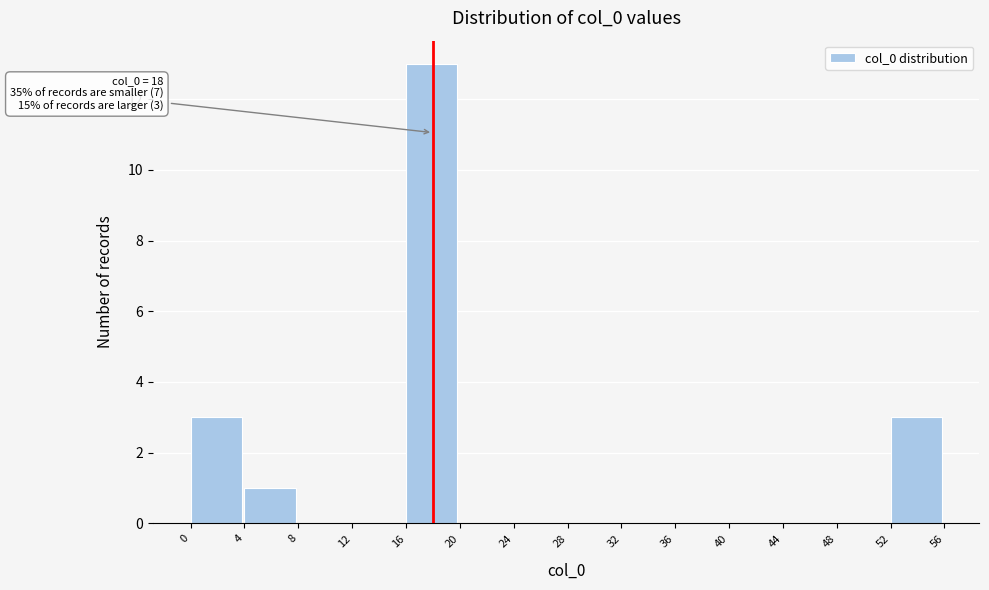

Which range on the x-axis has the tallest bar?

16 to 20